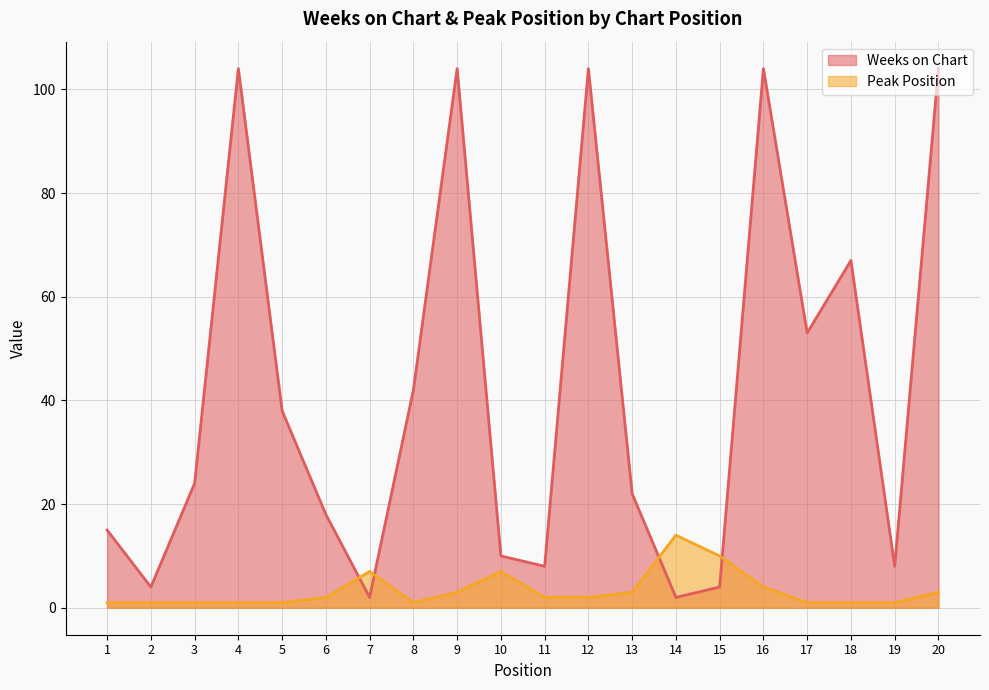

The value of Weeks on Chart at 16 is 60. True or false?

False